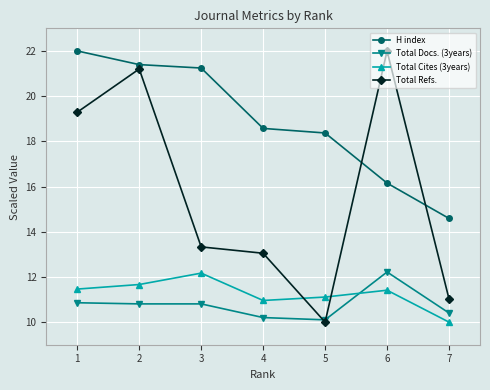

What value does the Total Cites (3years) series have at 5?

11.1